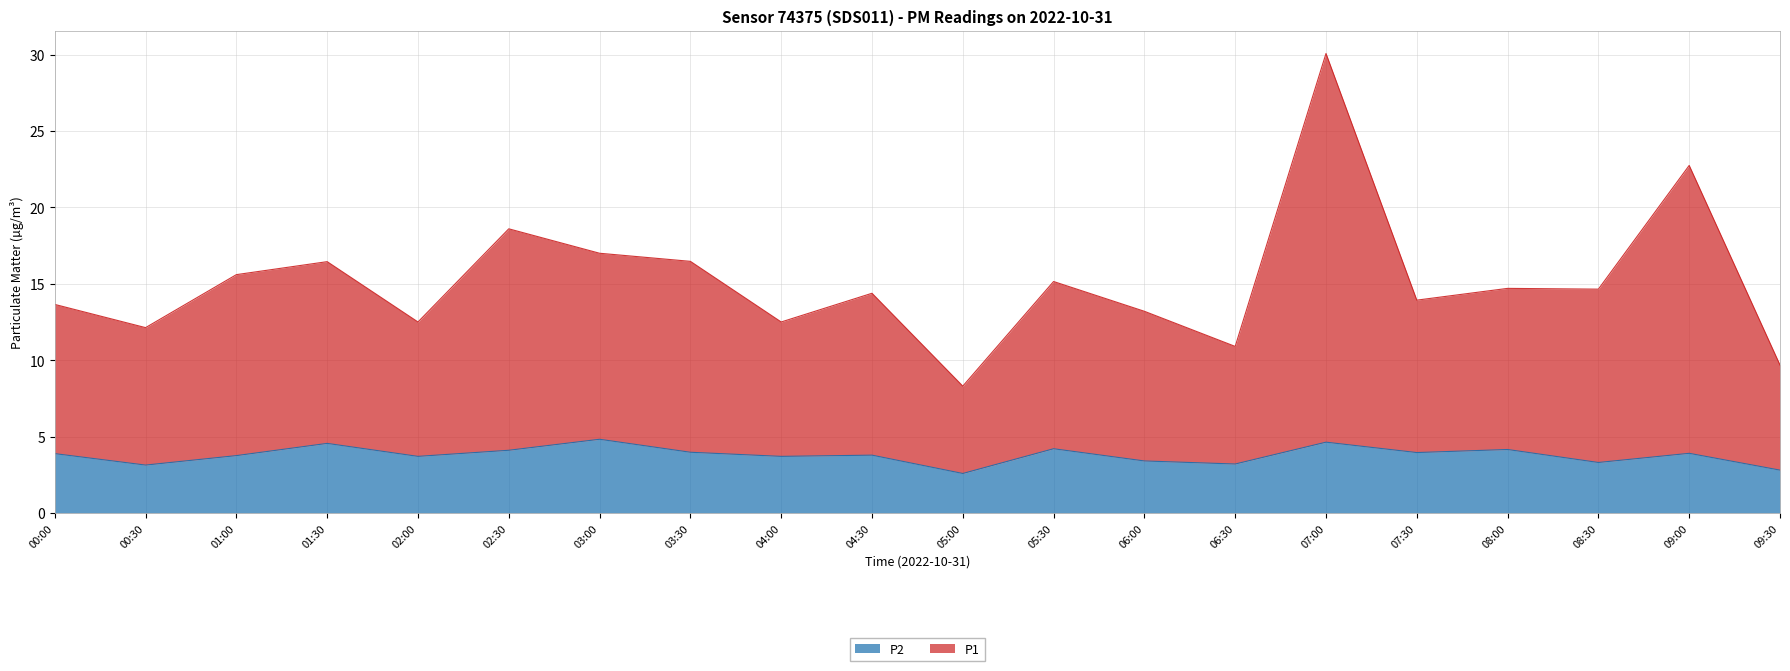

In P1, how many points are lower than both neighbors (excluding endpoints)?

7